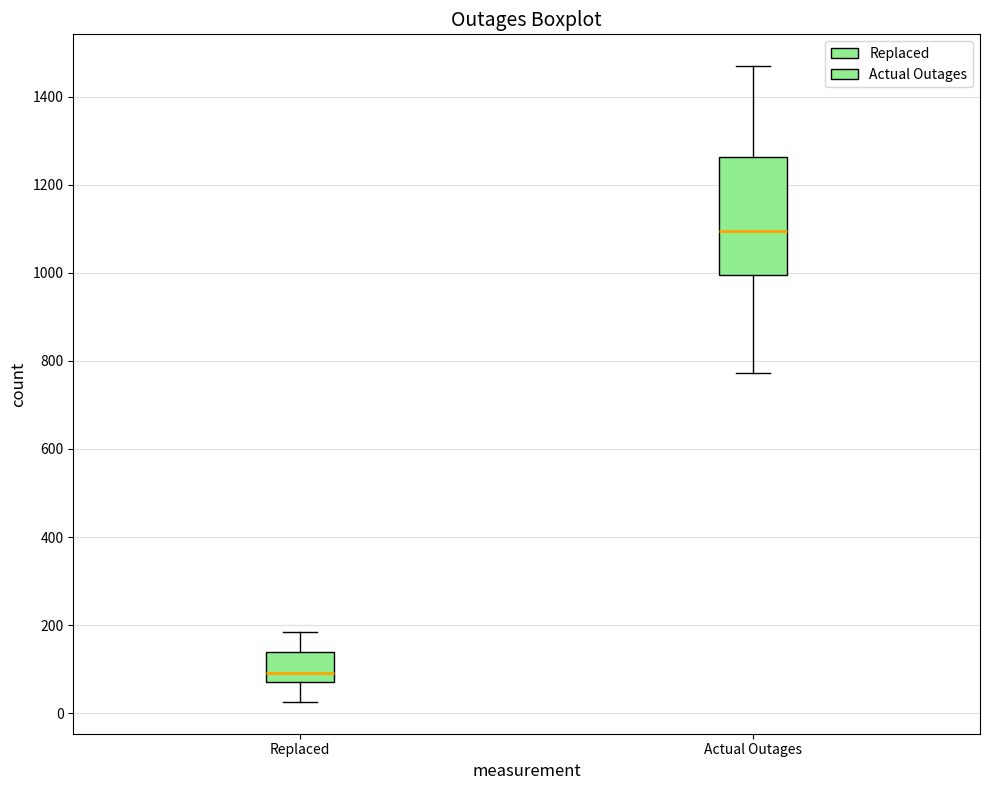

Where does the upper whisker of the box for Actual Outages end on the y-axis? The values are not printed on the chart, so give them approximately, as read against the axis.

1460